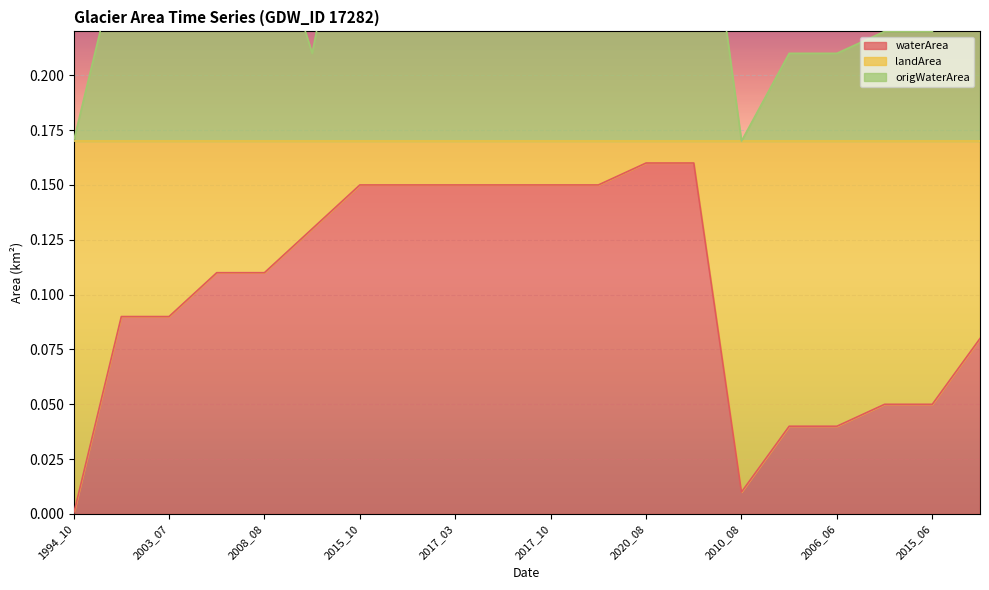

Does the chart display data point markers on the line(s)?

No